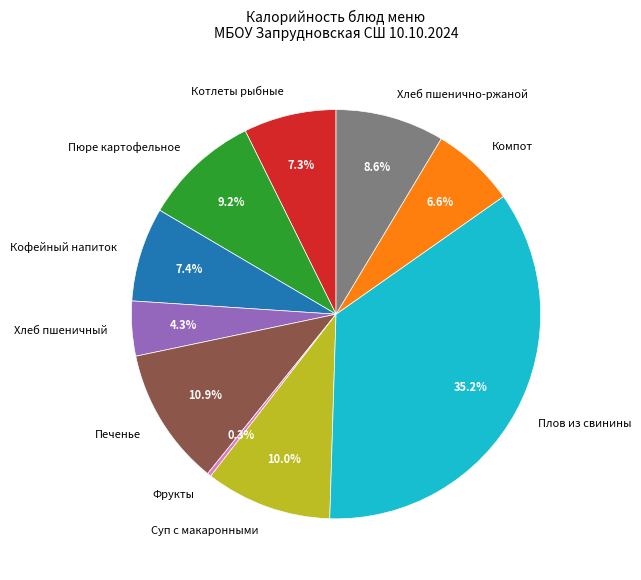

What is the total percentage of Печенье and Плов из свинины?

46.2%